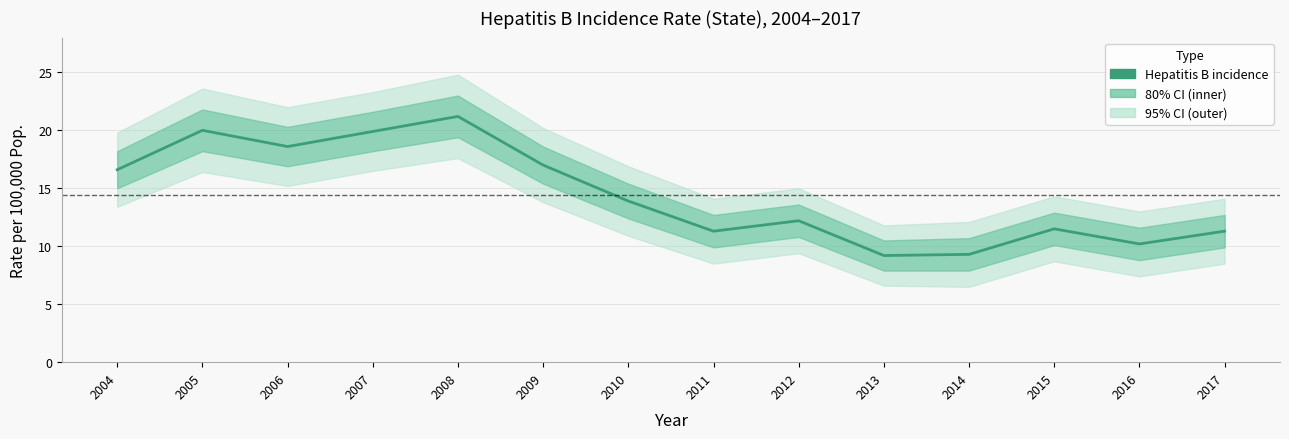

Count the number of data series in this chart.

1